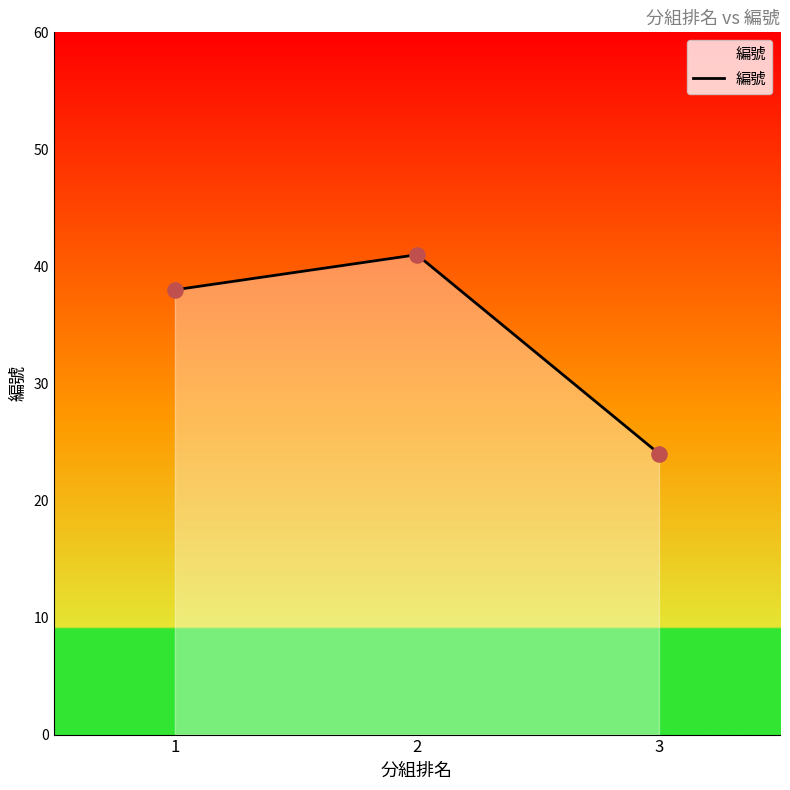

Between 3 and 1, which is larger?

1